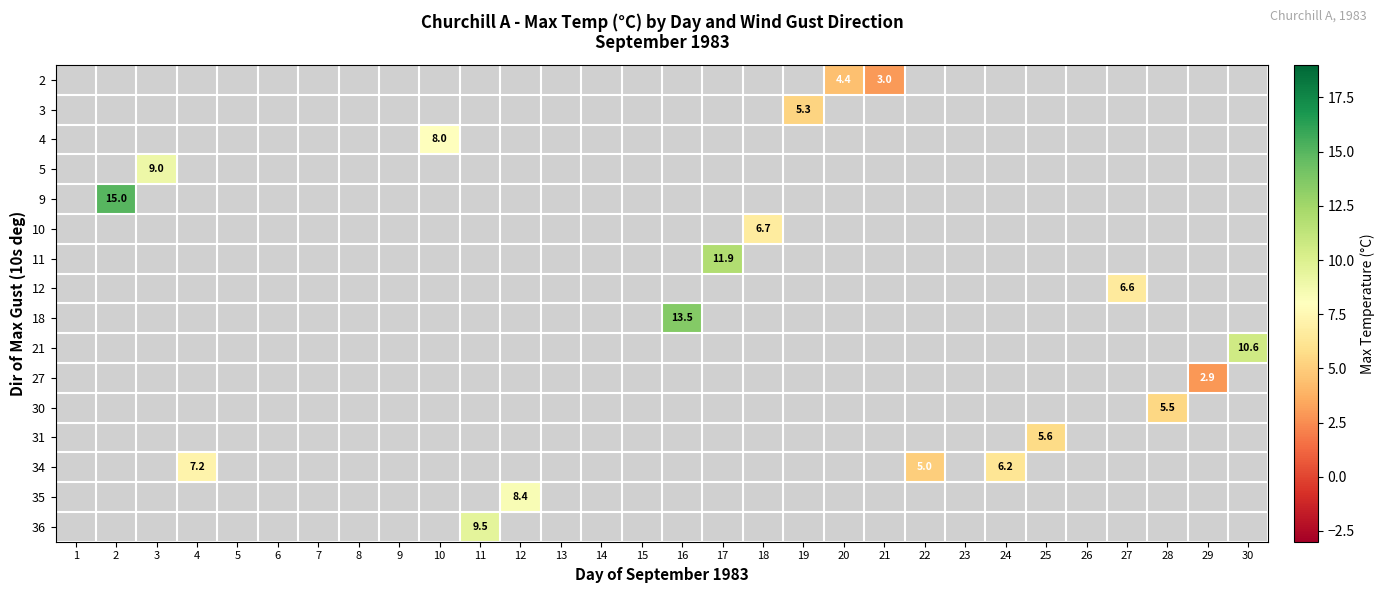

How many categories are shown in the chart?

30